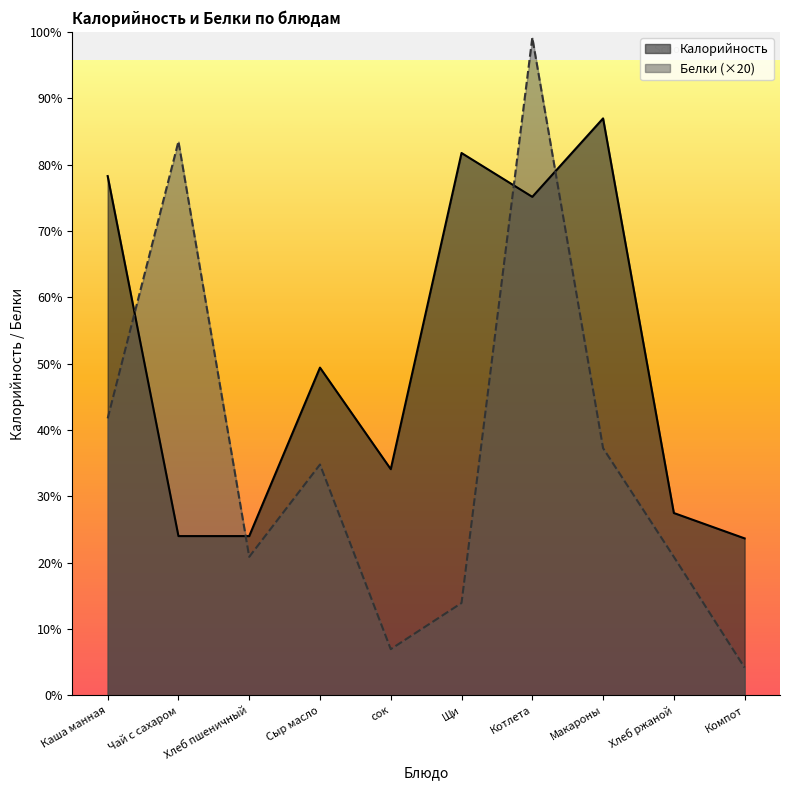

At how many categories does at least one series exceed 216?

5